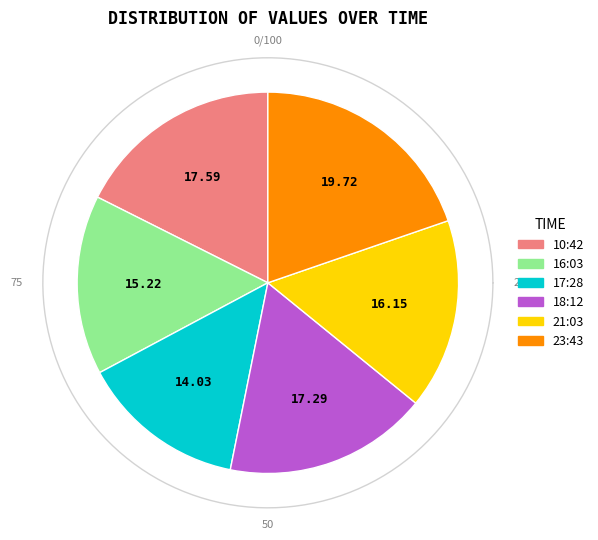

Count the number of slices in the pie.

6